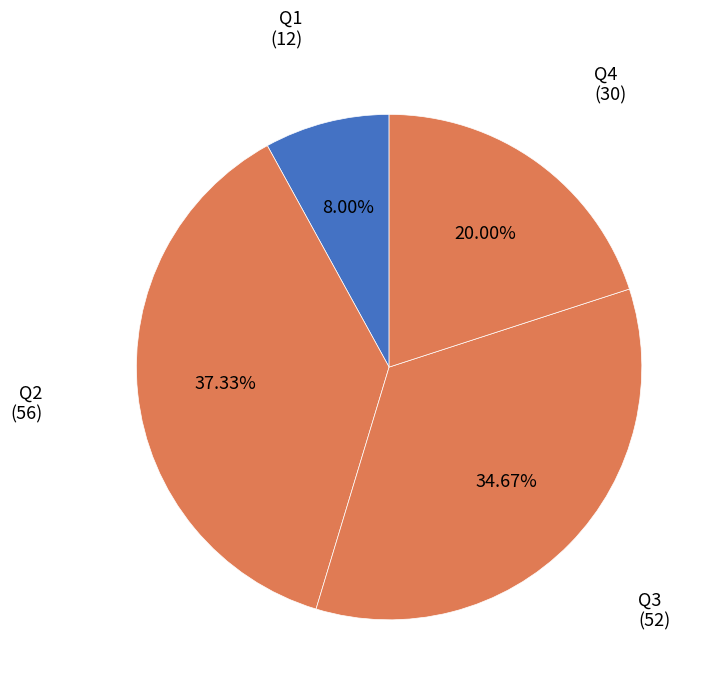

What is the total percentage of Q2 and Q4?

57.3%